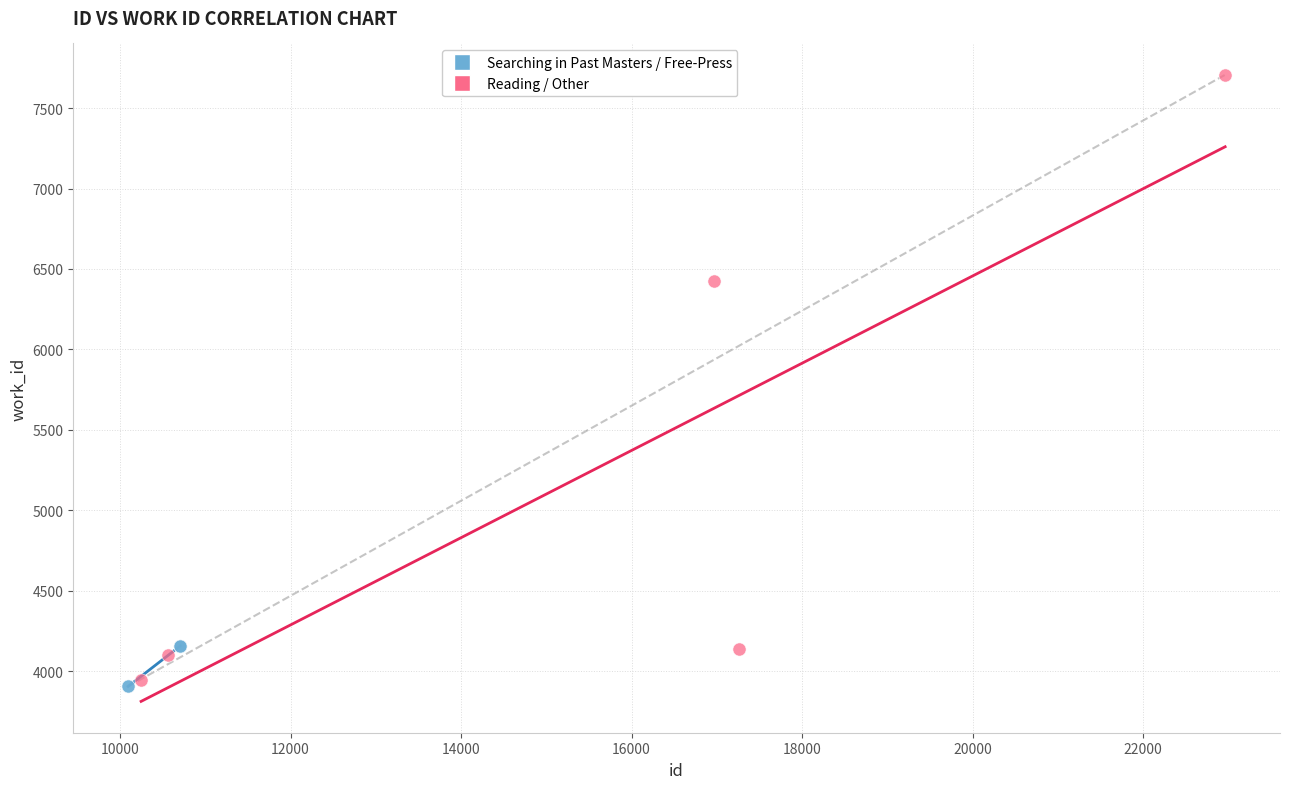

Which series contains the highest Y value?

Reading / Other